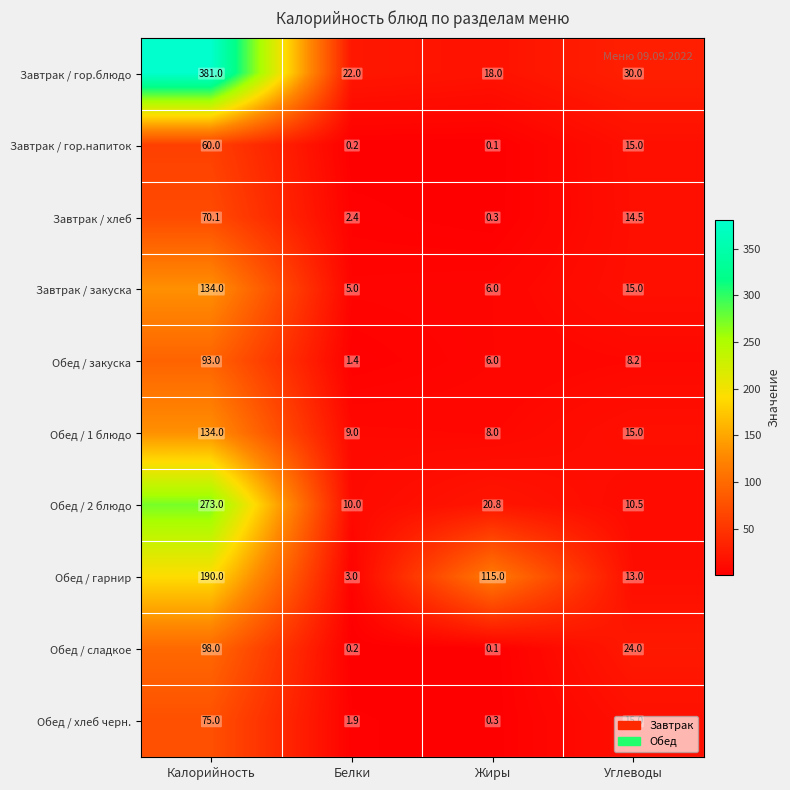

What is the difference between the highest and lowest values at Калорийность?

321.0